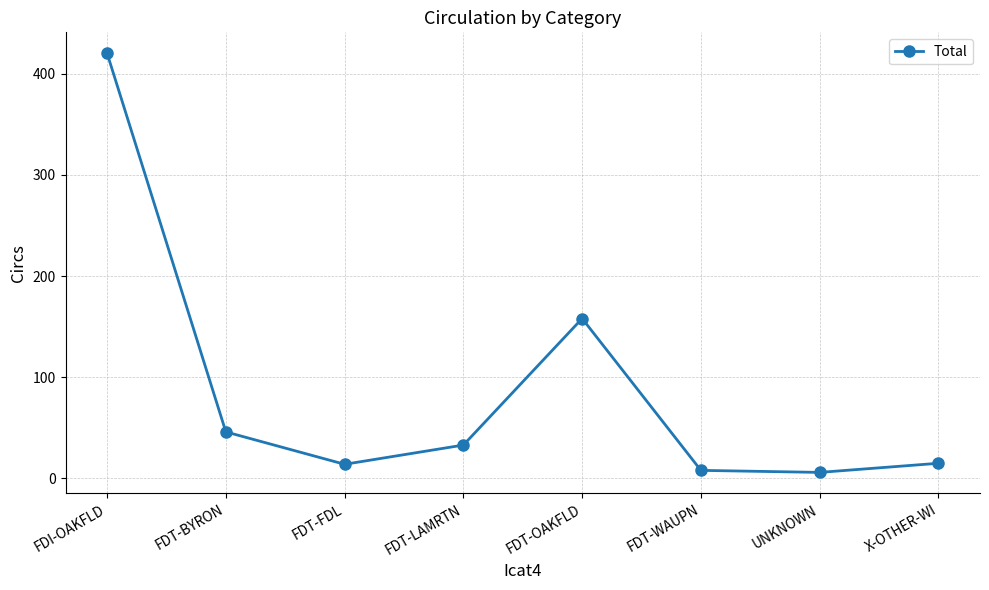

Does the chart have visible grid lines?

Yes